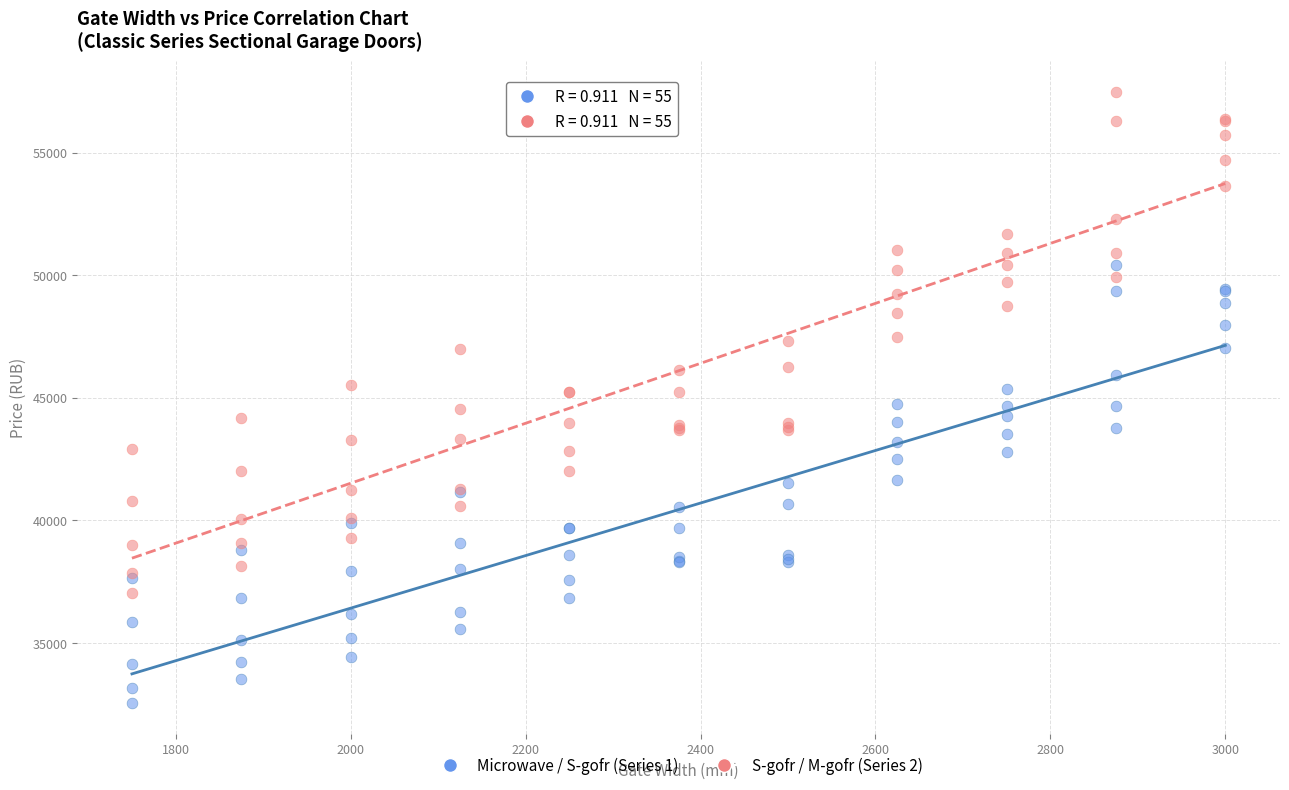

What are all the series names shown in the legend?

Microwave / S-gofr (Series 1), S-gofr / M-gofr (Series 2)